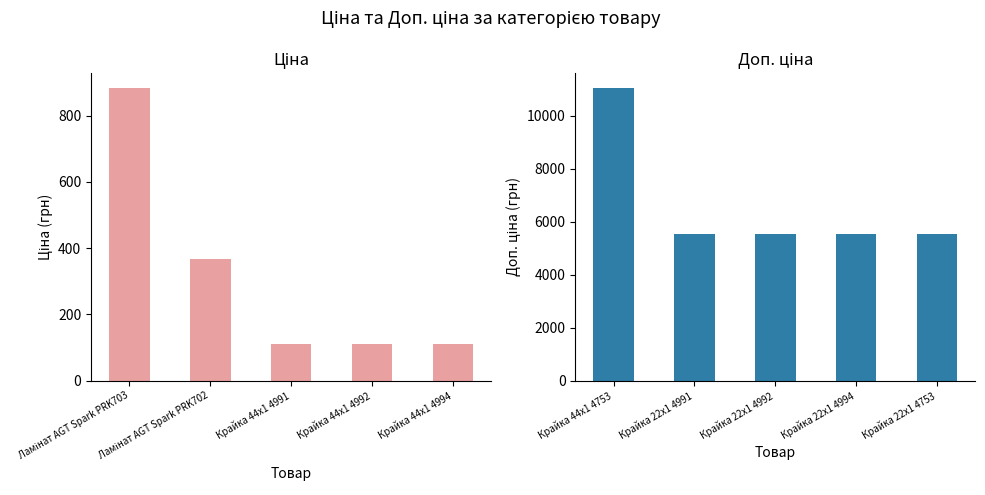

List the labels in order of Ціна value, largest first.

Ламінат AGT Spark PRK703, Ламінат AGT Spark PRK702, Крайка 44x1 4991, Крайка 44x1 4992, Крайка 44x1 4994